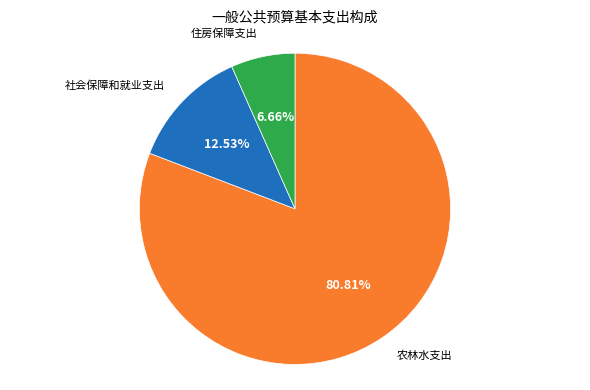

Does any single category account for the majority?

Yes